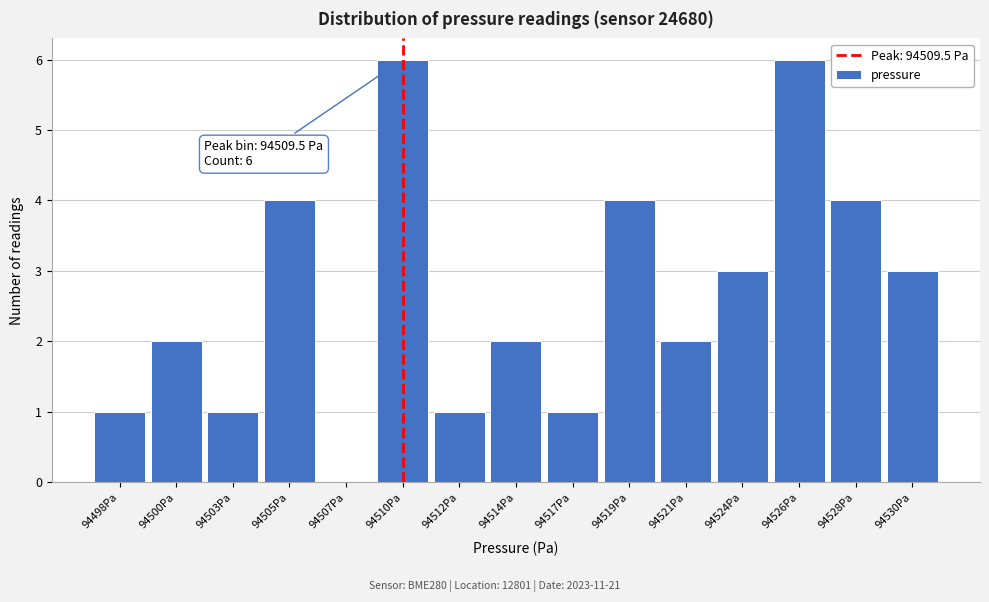

Reading left to right, extract all data points from this chart.

94498Pa=1	94500Pa=2	94503Pa=1	94505Pa=4	94507Pa=0	94510Pa=6	94512Pa=1	94514Pa=2	94517Pa=1	94519Pa=4	94521Pa=2	94524Pa=3	94526Pa=6	94528Pa=4	94530Pa=3